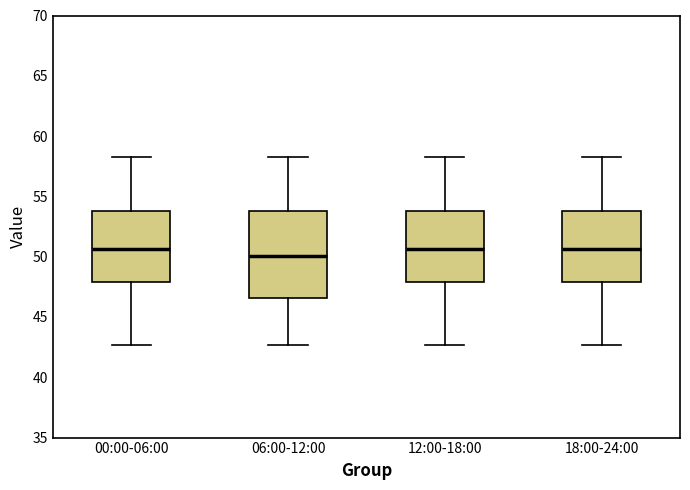

Which box's median line is the lowest?

06:00-12:00